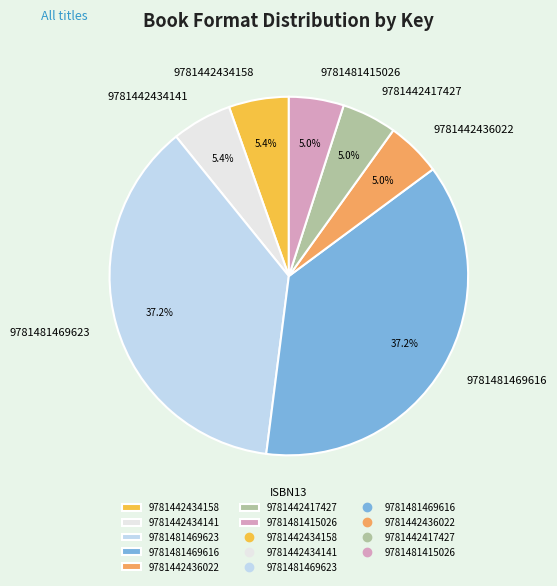

Which has a higher value, 9781442417427 or 9781481469616?

9781481469616